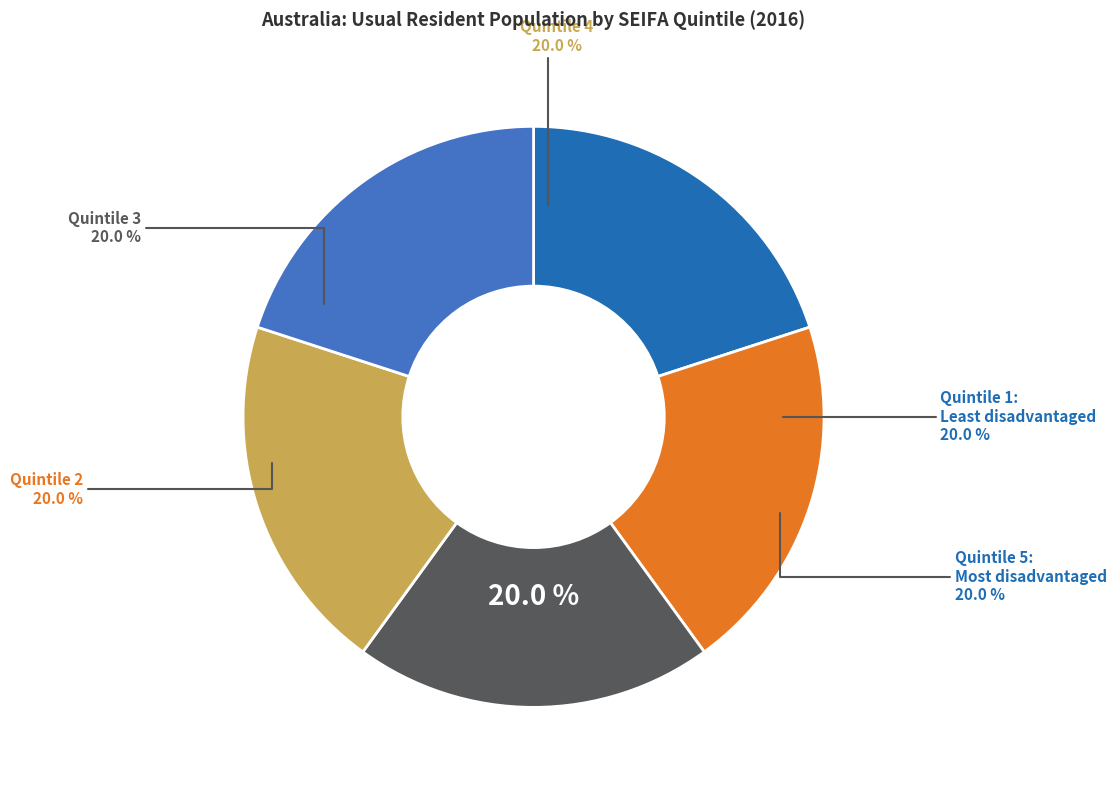

What portion of the pie excludes Quintile 3?

80.0%